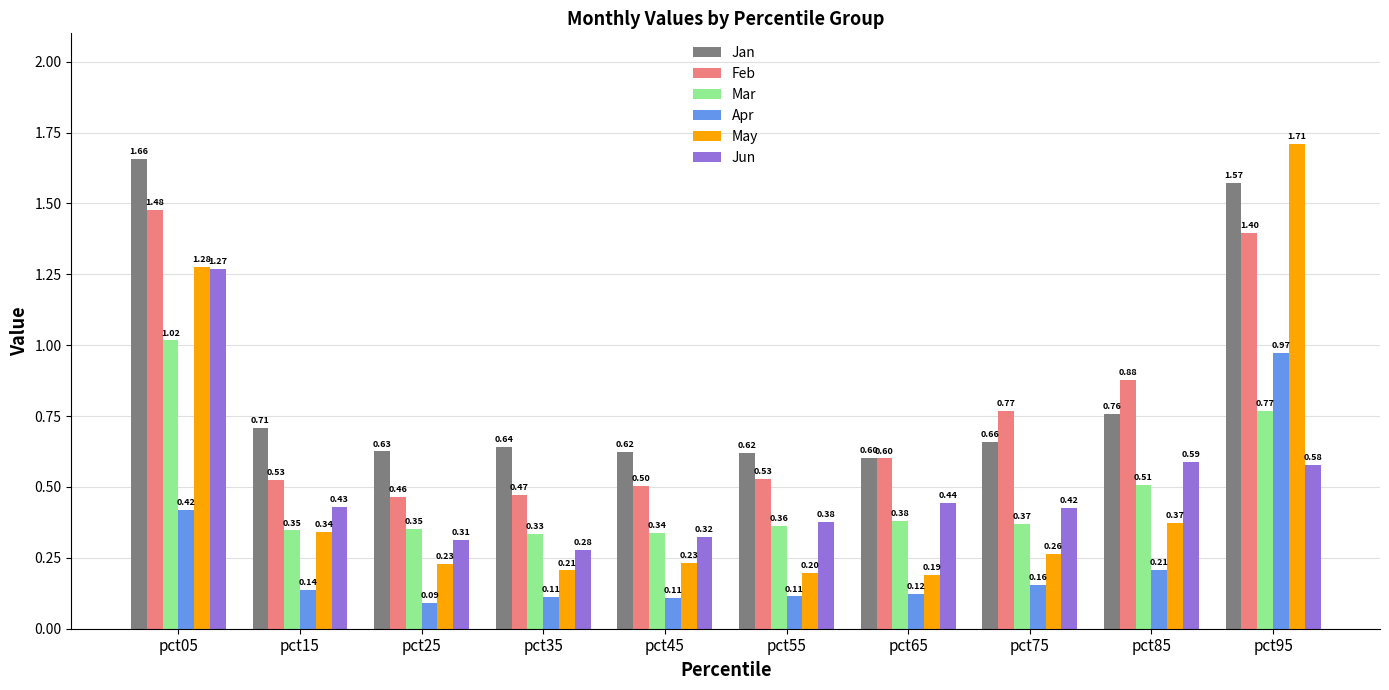

What is the sum of all May values?

5.0